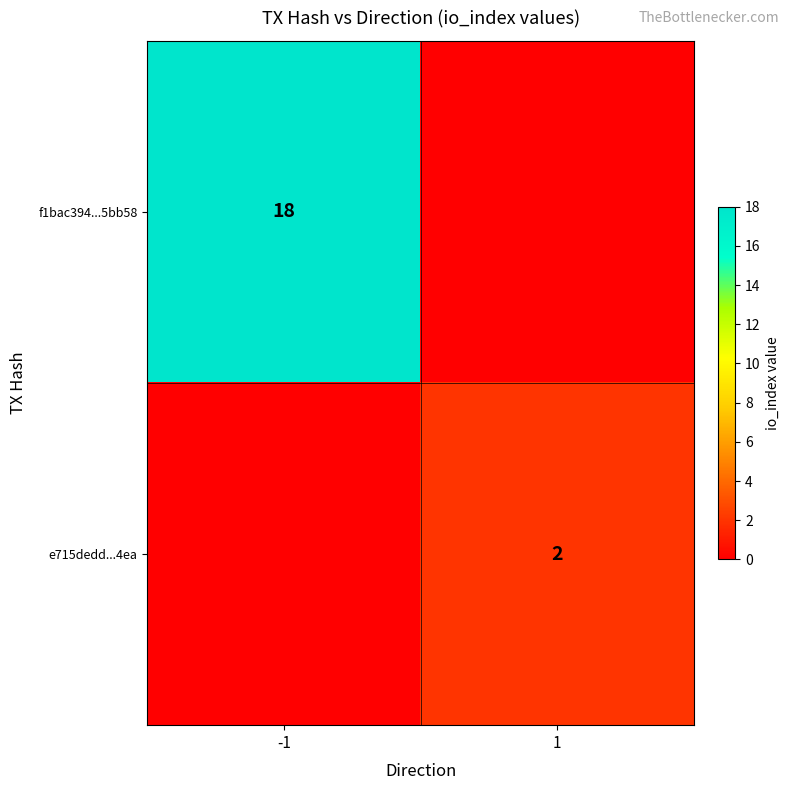

The value of e715dedd...4ea at 1 is 3. True or false?

False